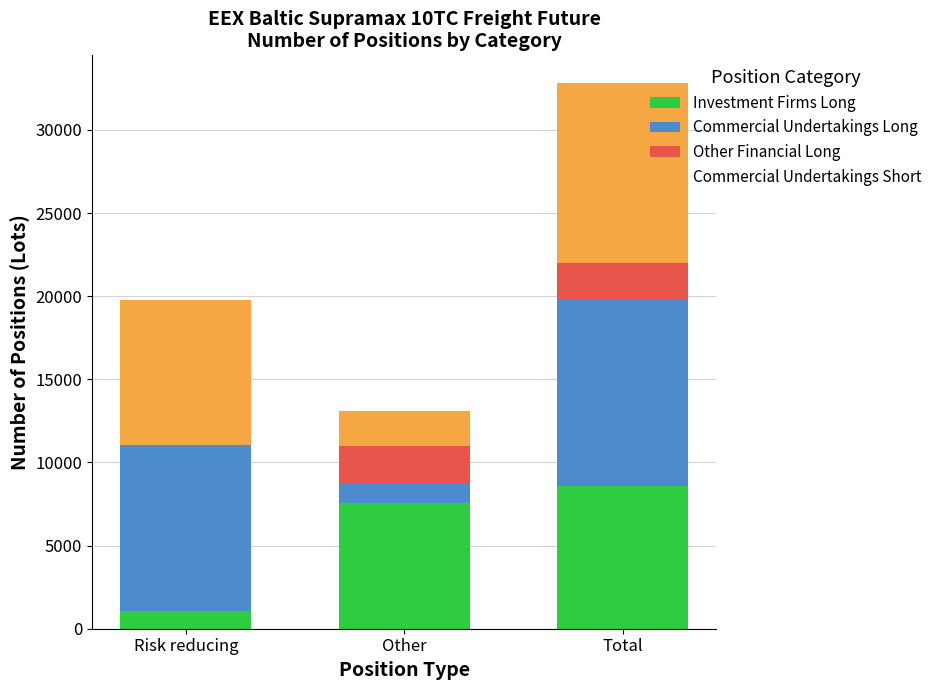

Which category has the highest value in the Investment Firms Long series?

Total